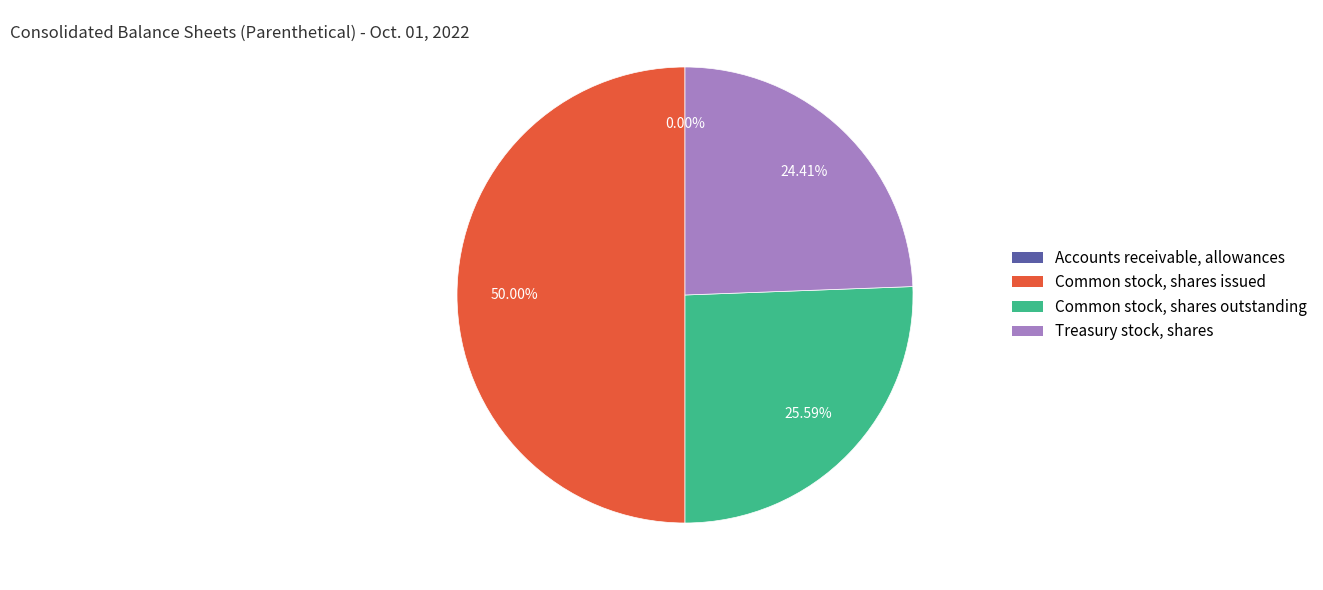

What percentage is the Treasury stock, shares slice, to the nearest percent?

24%